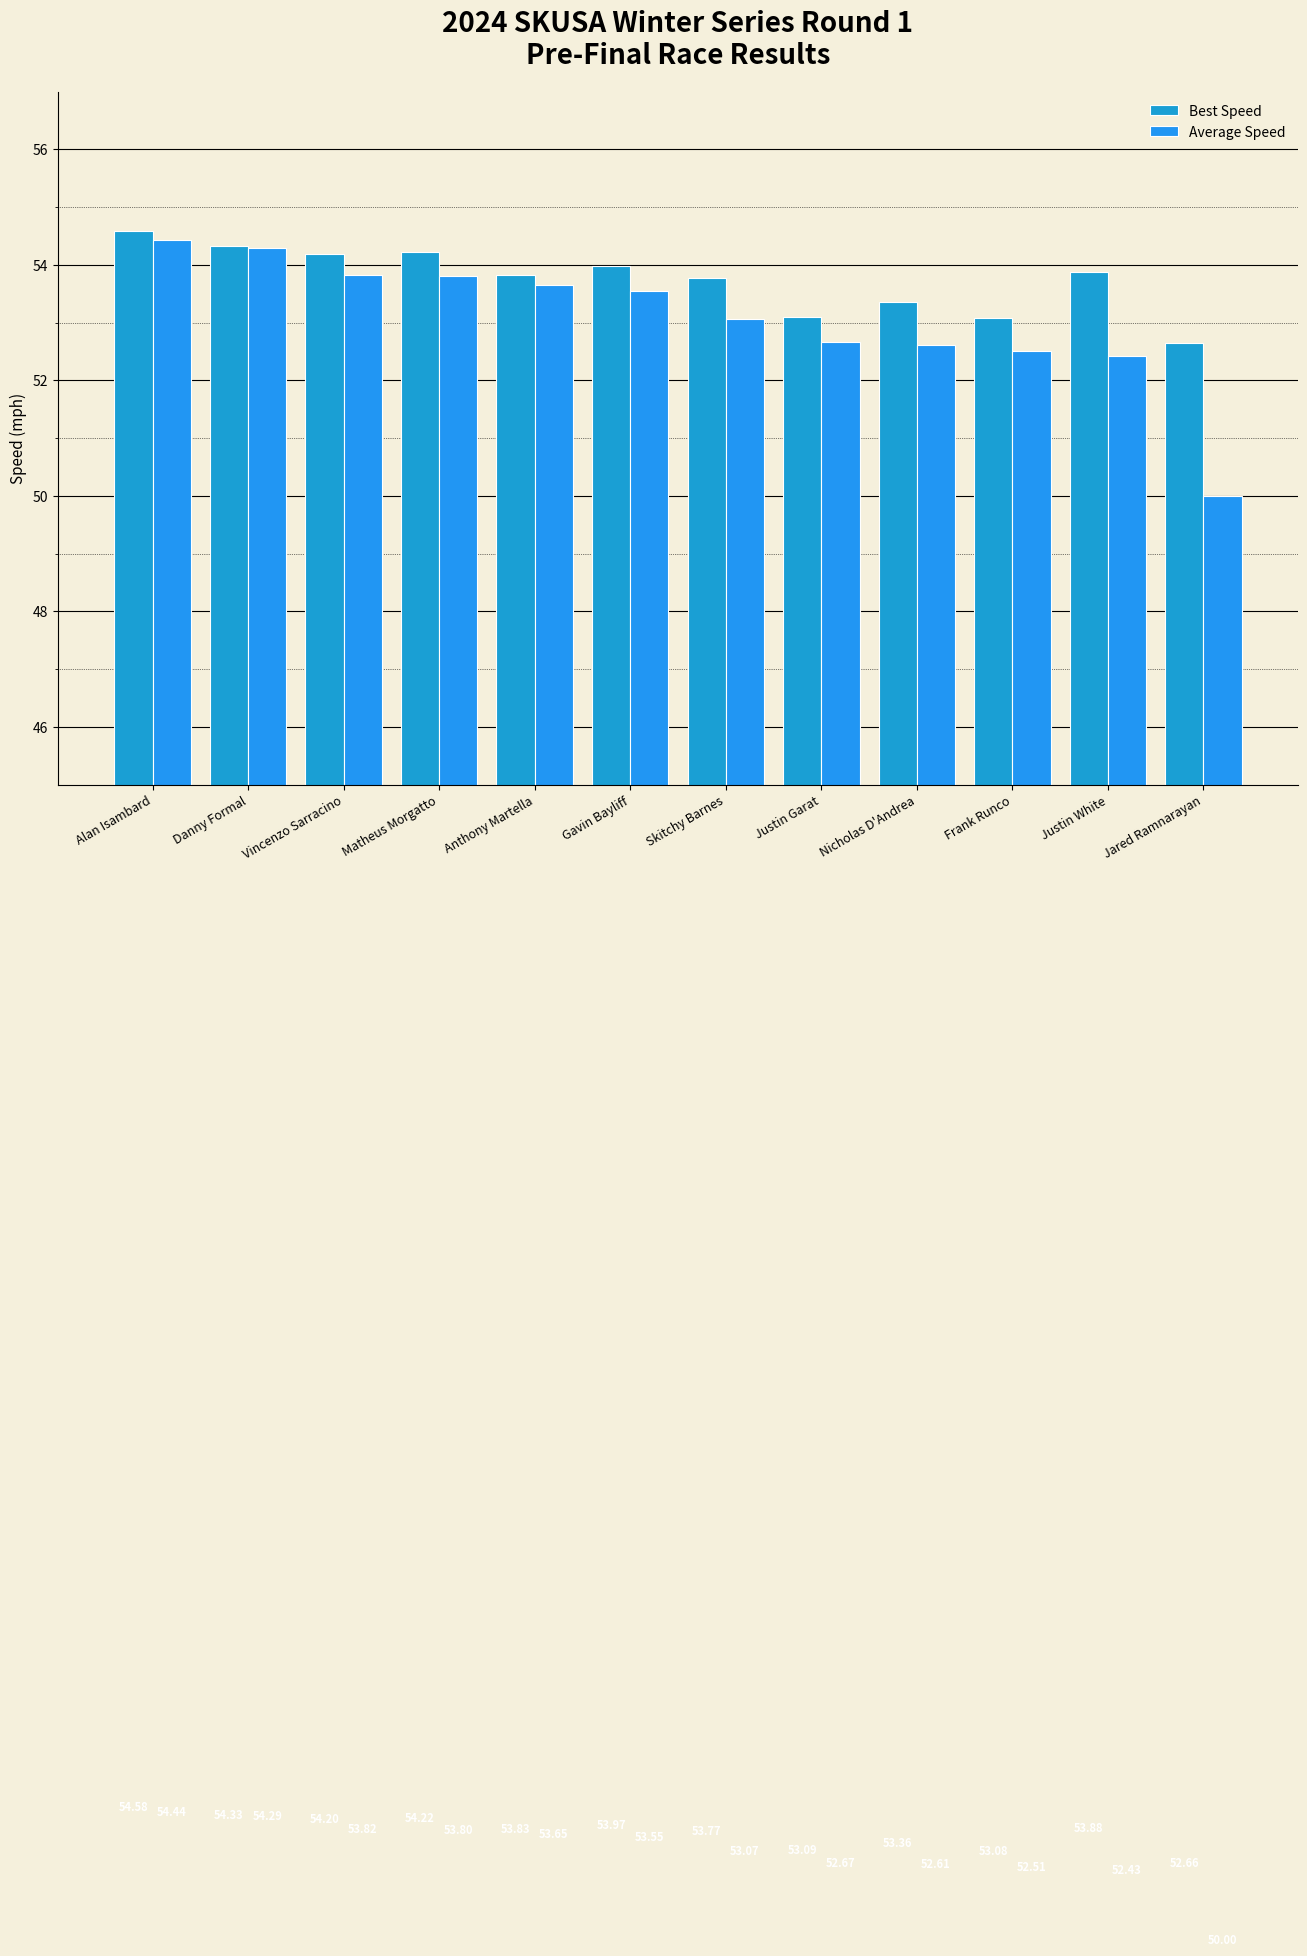

Reading right to left, list all the values displayed in this chart.

Best Speed: 52.7	53.9	53.1	53.4	53.1	53.8	54.0	53.8	54.2	54.2	54.3	54.6
Average Speed: 50.0	52.4	52.5	52.6	52.7	53.1	53.5	53.6	53.8	53.8	54.3	54.4